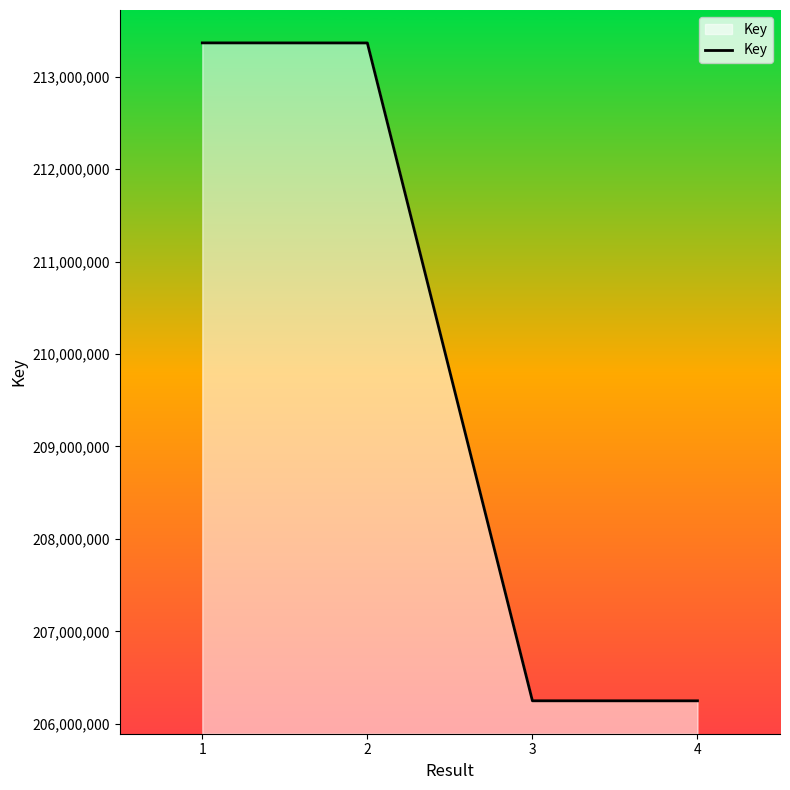

Where is the data nearest to the value 209806993?

2